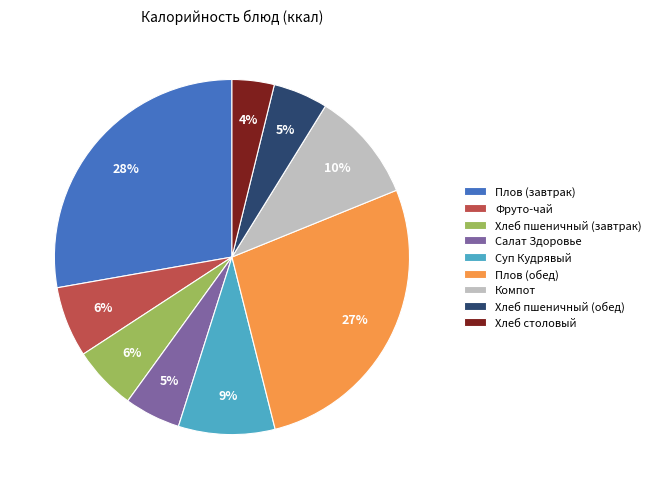

True or false: Хлеб столовый accounts for 4% of the total.

True